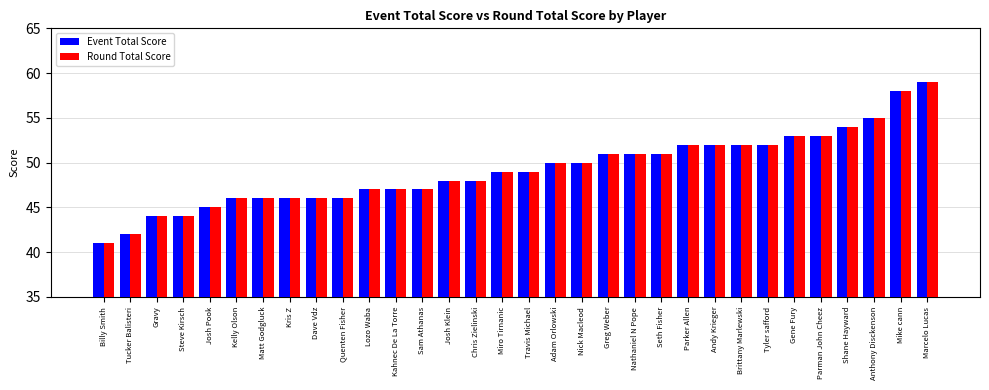

What is the lowest value of the Event Total Score series?

41